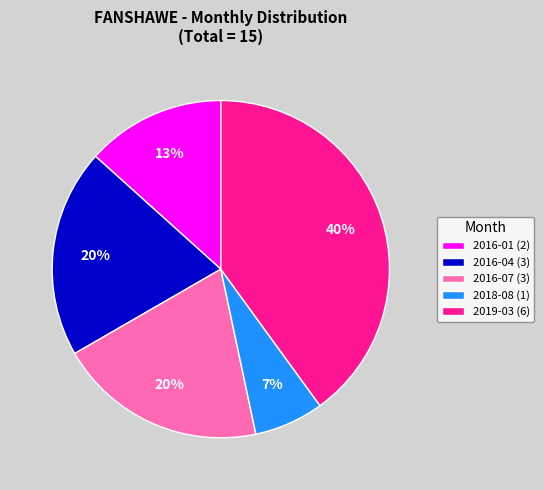

Is there a majority slice in this chart?

No